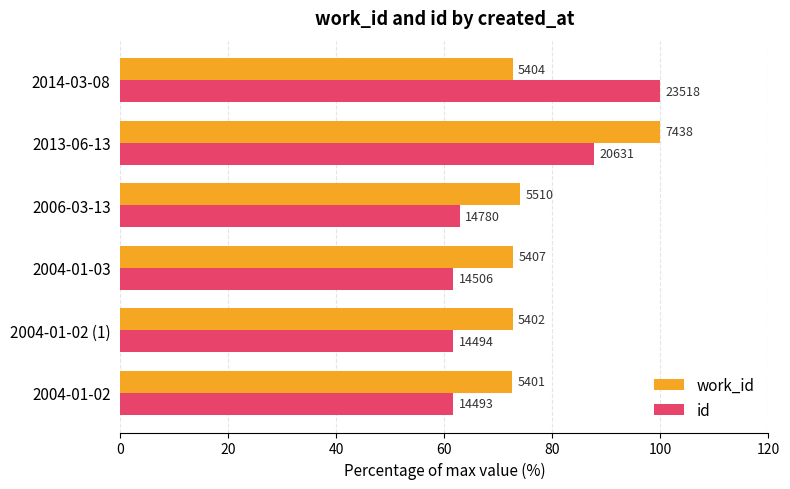

Reading left to right, extract all data points from this chart.

work_id: 72.6	72.6	72.7	74.1	100.0	72.7
id: 61.6	61.6	61.7	62.8	87.7	100.0